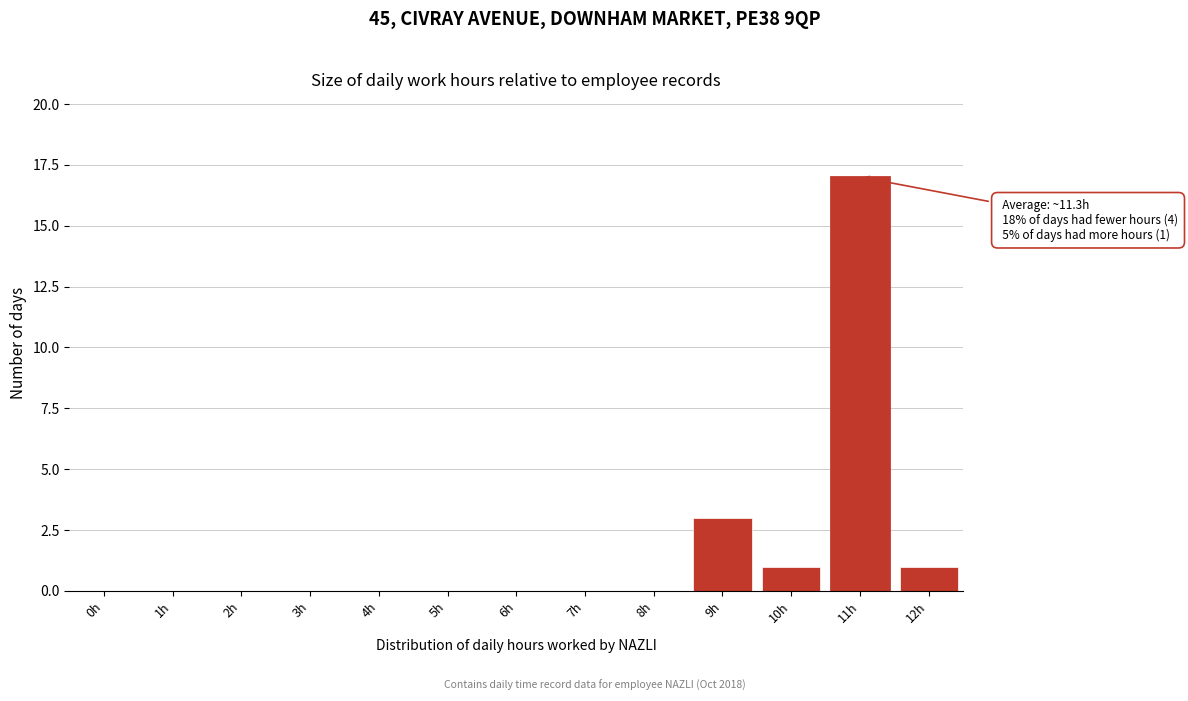

Reading right to left, what are all the values shown in this chart?

12h=1	11h=17	10h=1	9h=3	8h=0	7h=0	6h=0	5h=0	4h=0	3h=0	2h=0	1h=0	0h=0